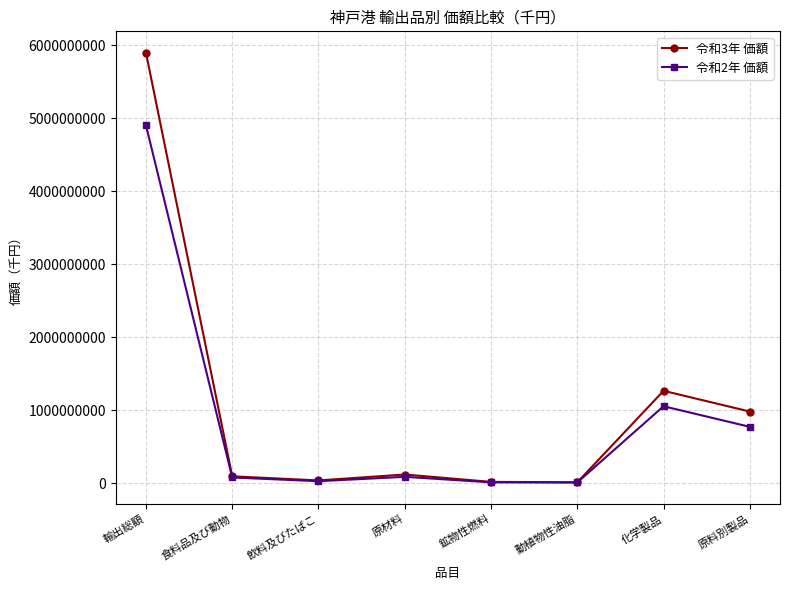

Which series has the widest spread of values?

令和3年 価額